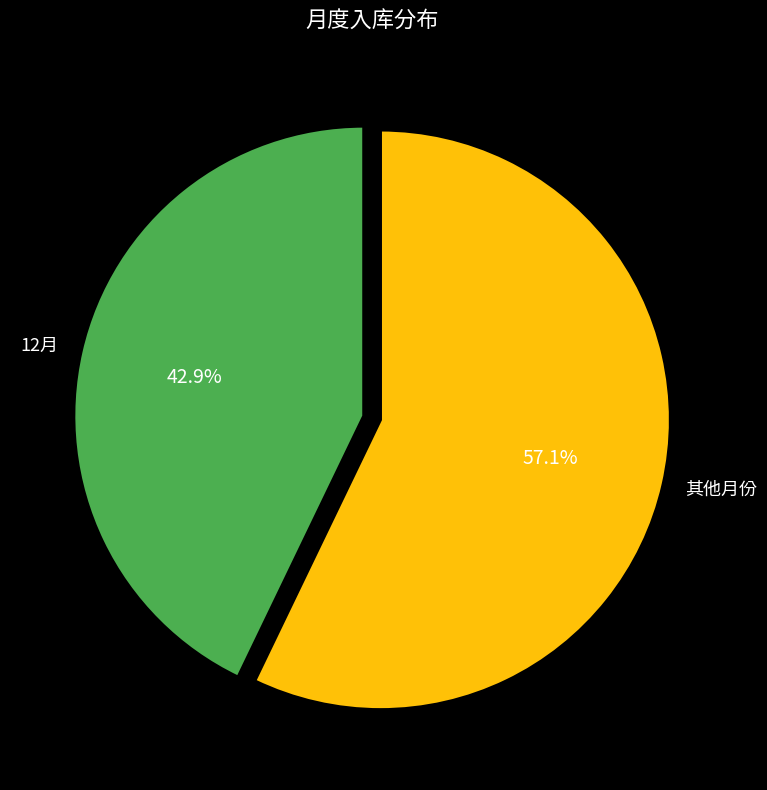

Combined, do 12月 and 其他月份 account for over 50%?

Yes